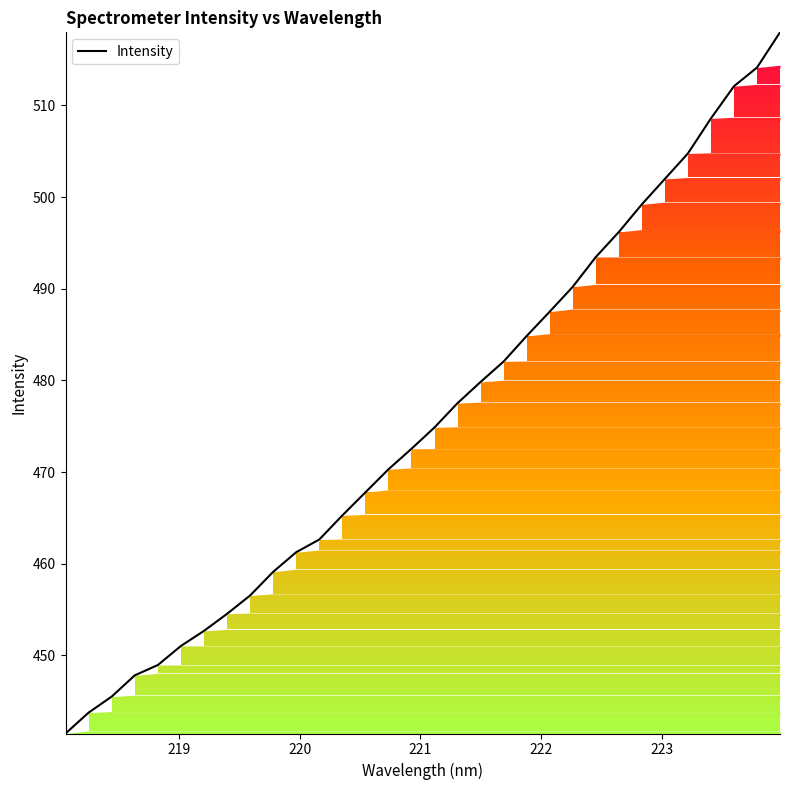

What is the difference between the maximum and minimum values?

76.5